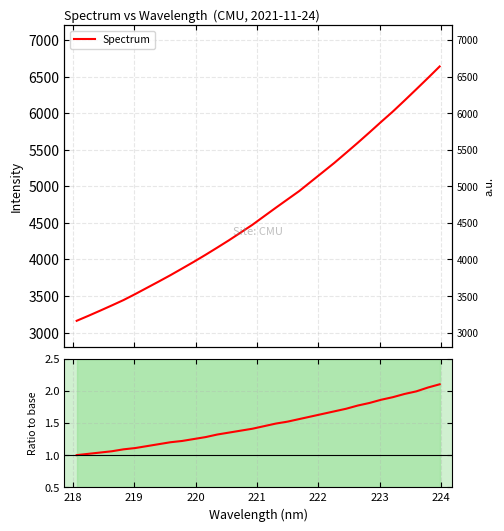

What is the smallest value displayed?

1.0